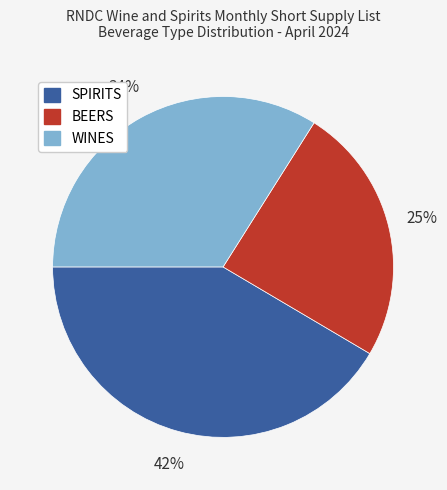

Does SPIRITS represent more than half of the total?

No